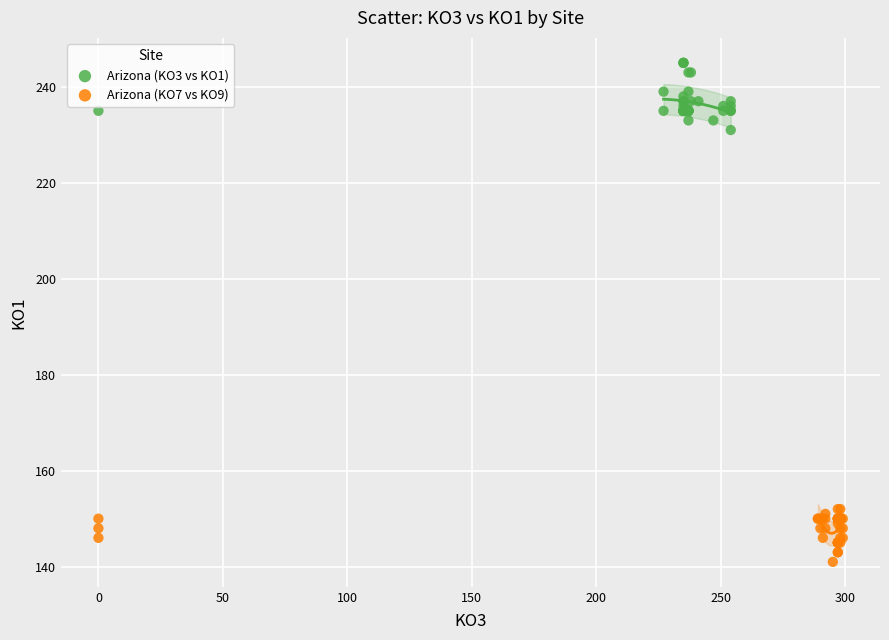

Which series contains the lowest Y value?

Arizona (KO7 vs KO9)